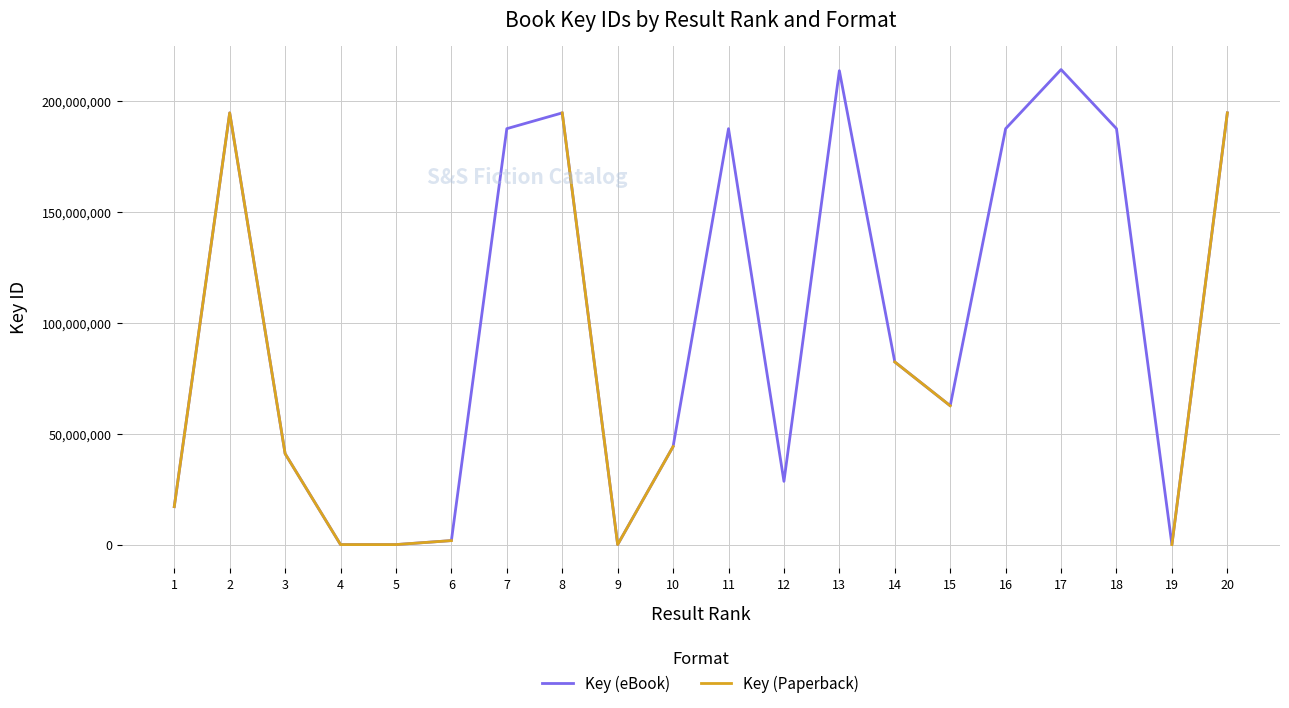

True or false: Key (eBook) and Key (Paperback) cross at least once.

False